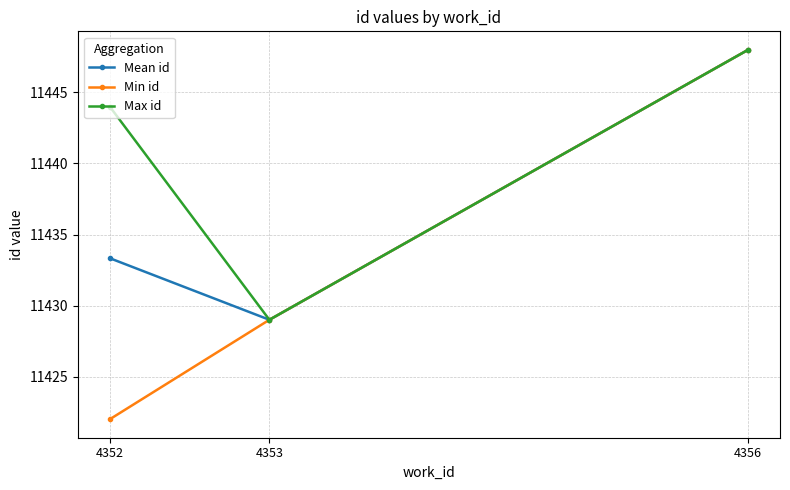

Does the chart display data point markers on the line(s)?

Yes